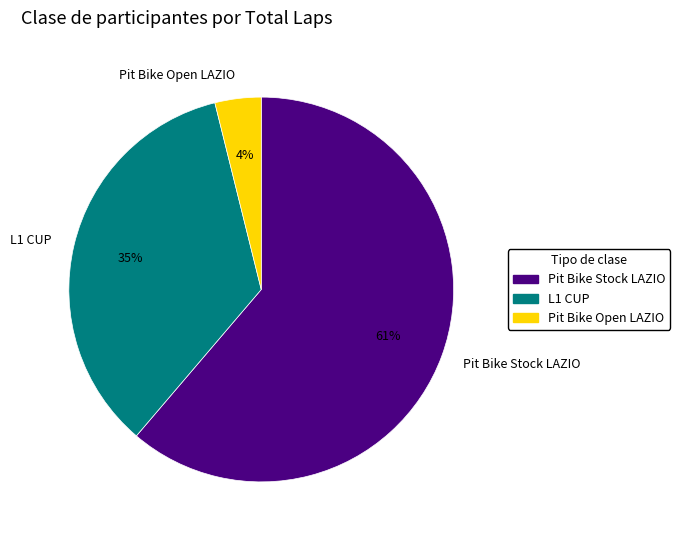

What is the ratio of the value at L1 CUP to the value at Pit Bike Stock LAZIO?

0.6